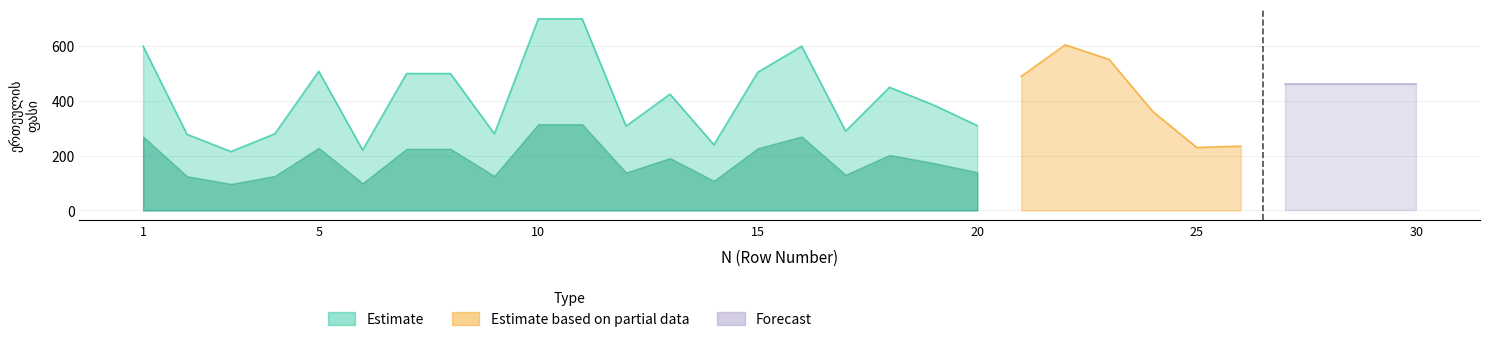

What value does the data have at 3?

215.0